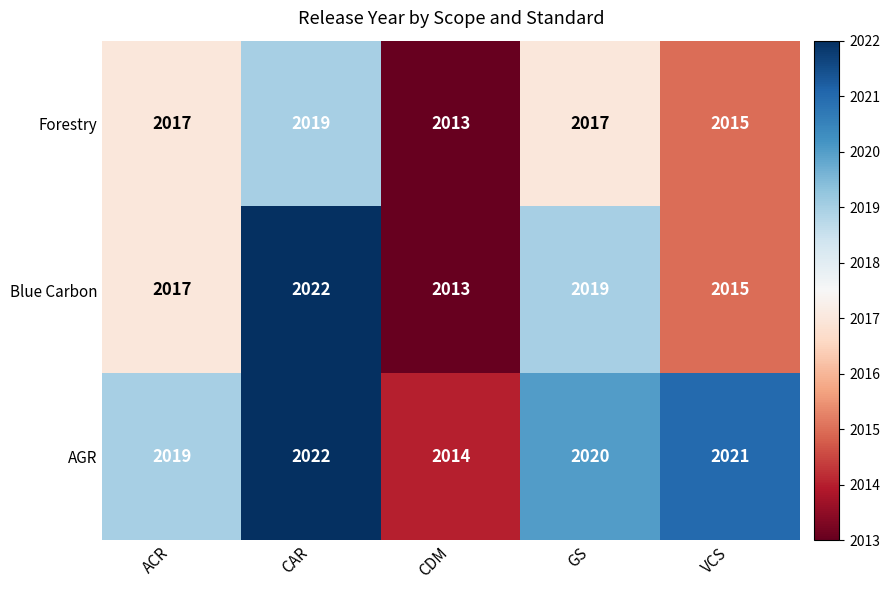

What value does the AGR series have at CDM?

2014